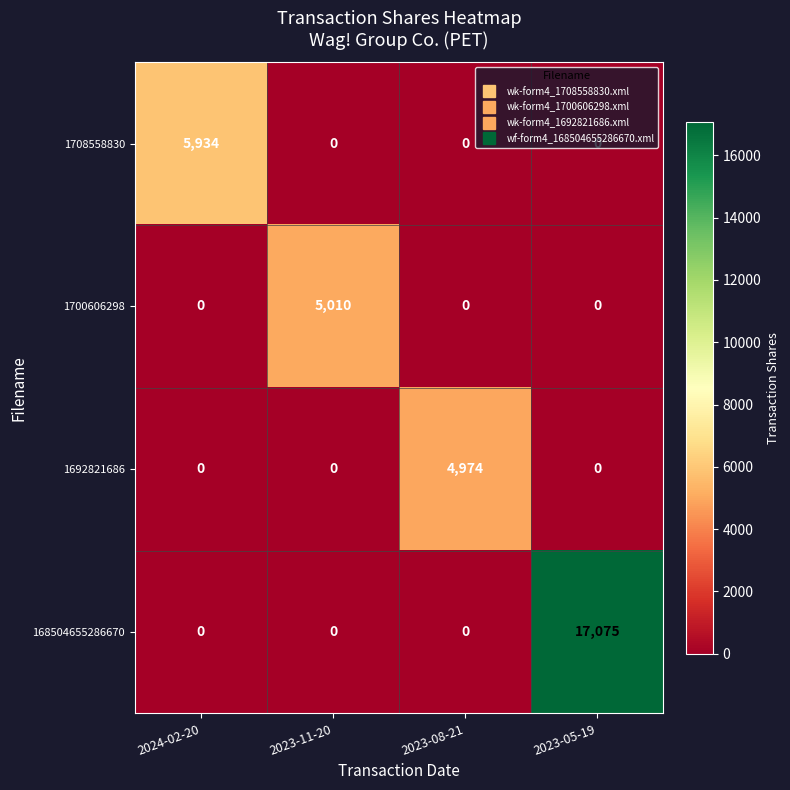

Which series has the largest range (max minus min)?

168504655286670